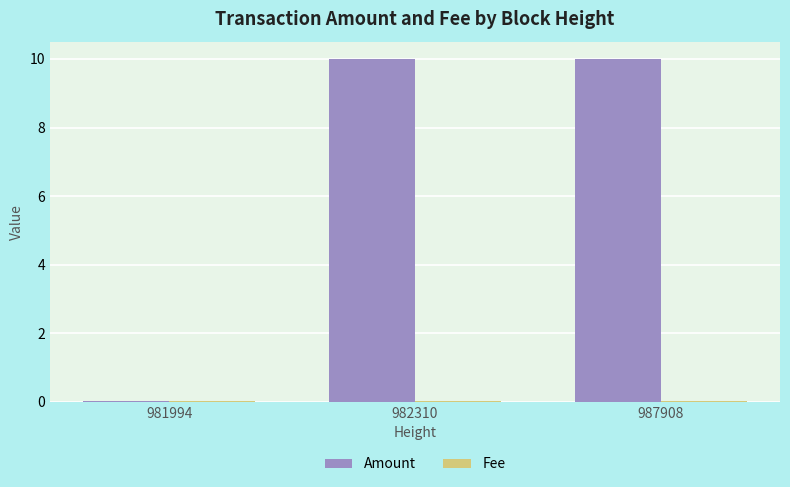

Is it true that Amount equals 10.0 at 982310?

True